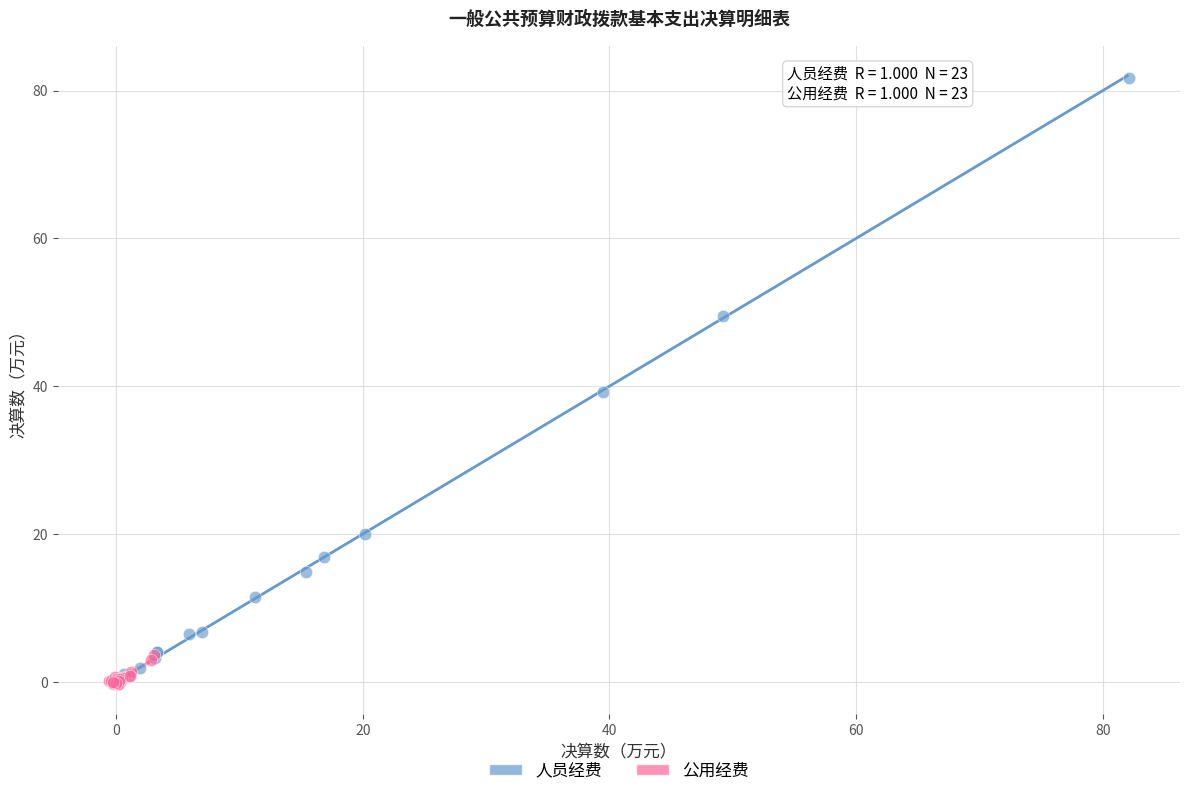

Which series contains the highest Y value?

人员经费